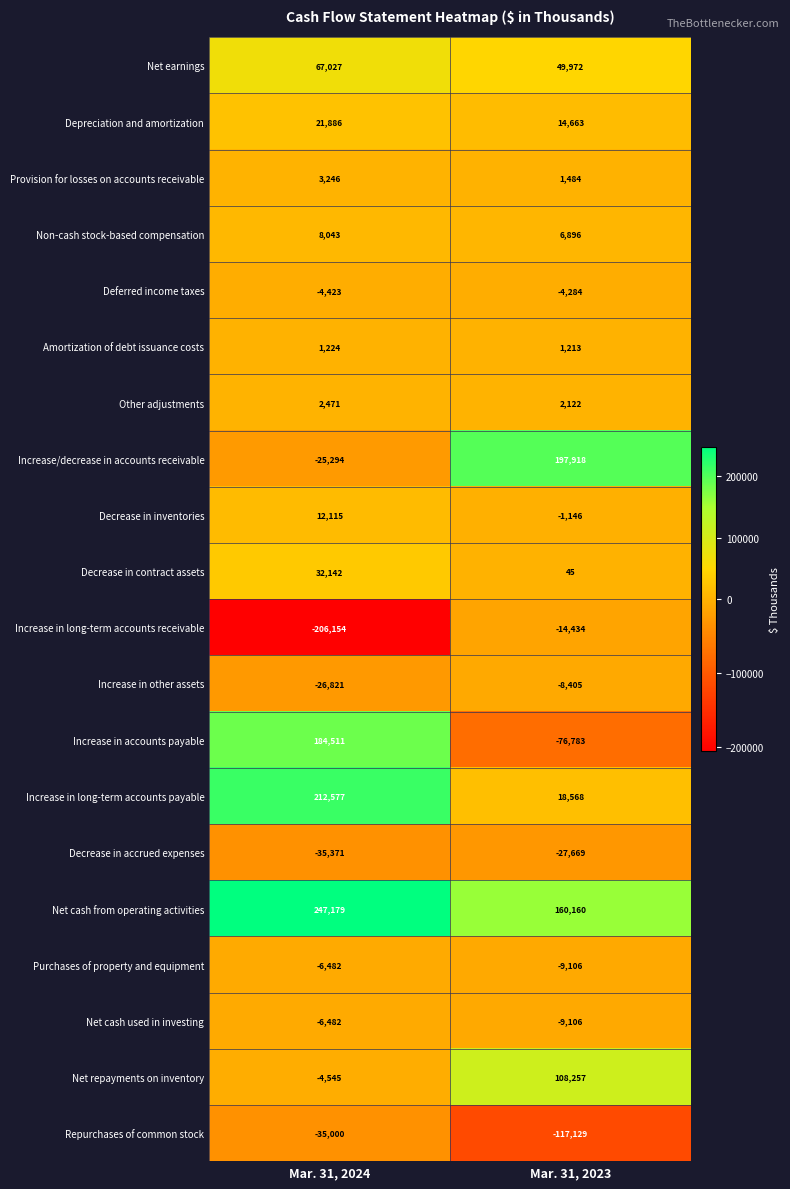

What is the difference between the maximum and minimum values in the Non-cash stock-based compensation series?

1147